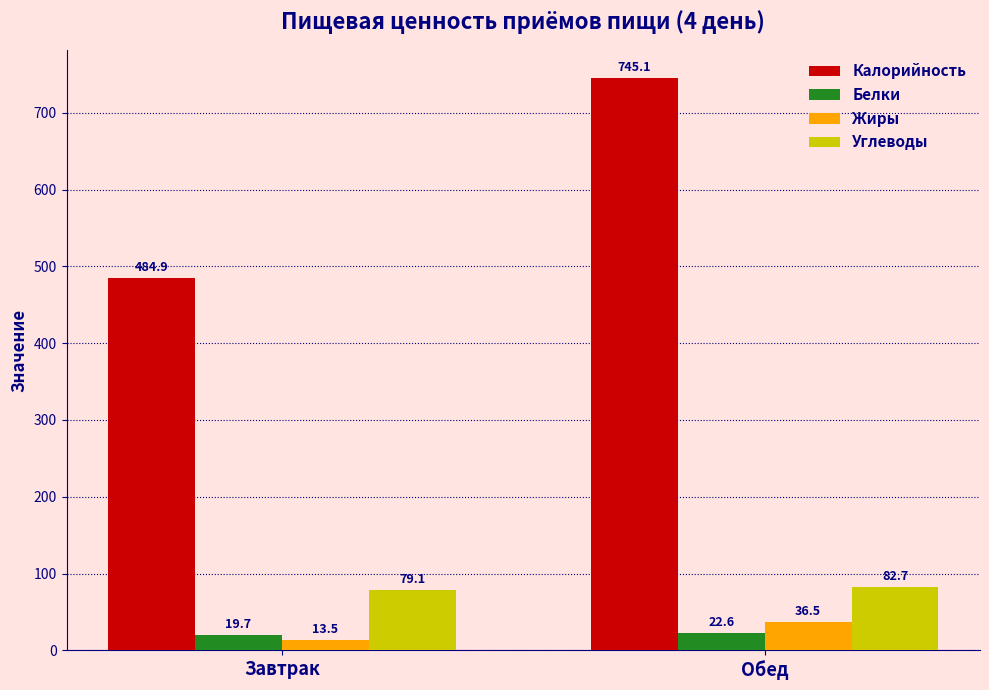

What is the total value across all series at Обед?

886.8